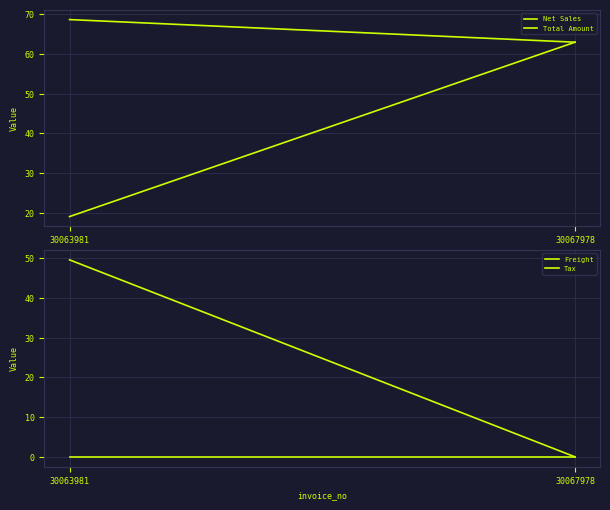

What is the value of the Freight point at the 1st from the left?

49.6